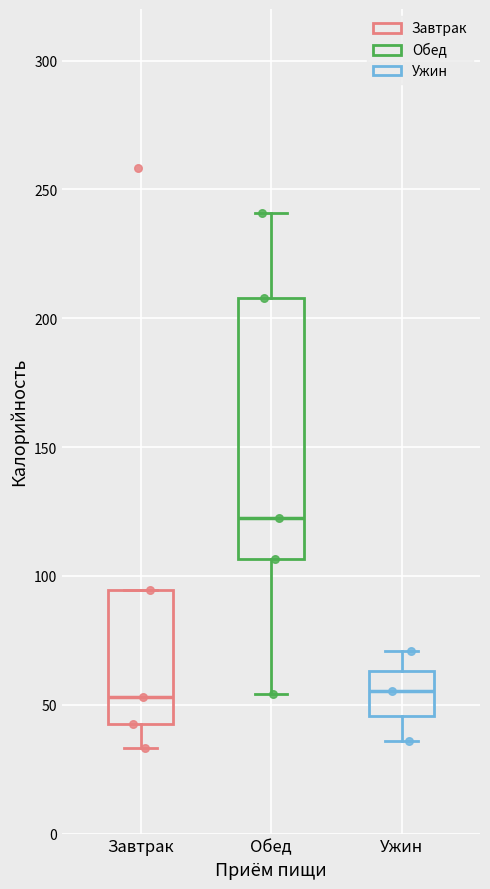

Where does the upper whisker of the box for Ужин end on the y-axis? The values are not printed on the chart, so give them approximately, as read against the axis.

70